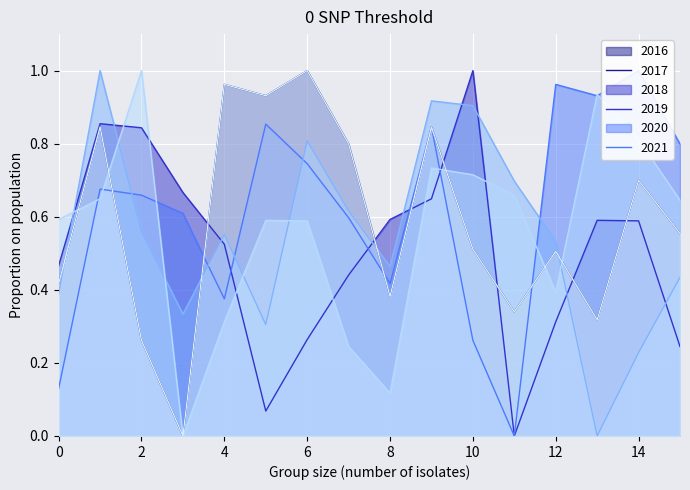

The intensity_bin_0 series shows 0.8 at 9. True or false?

True